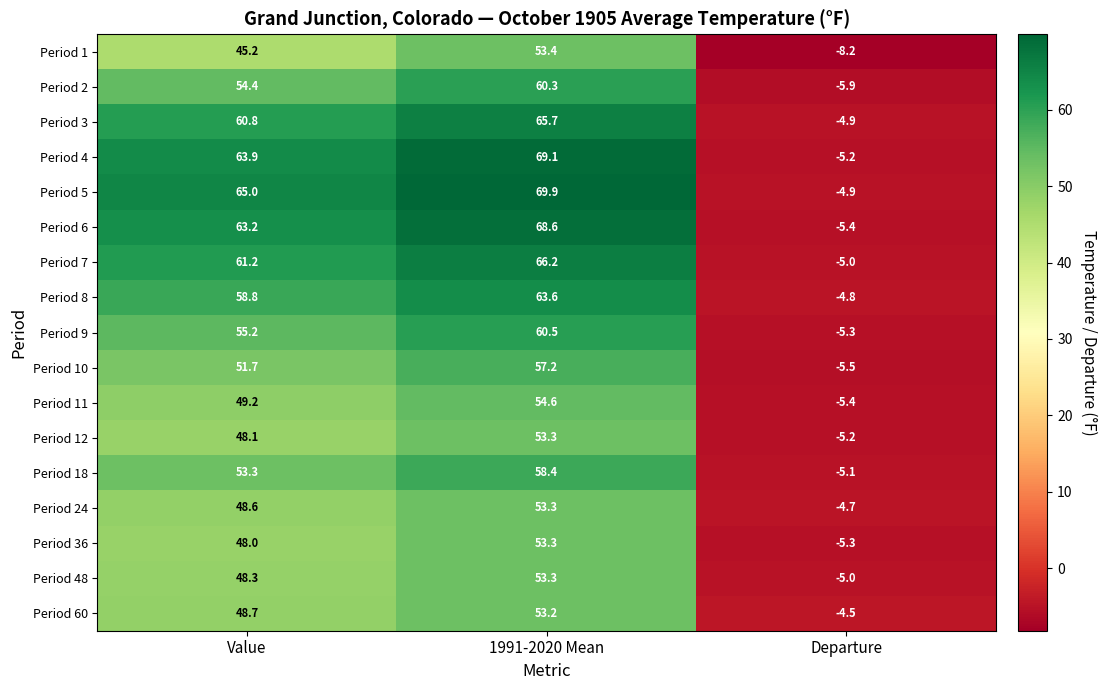

At which label does Period 1 first exceed 45?

Value